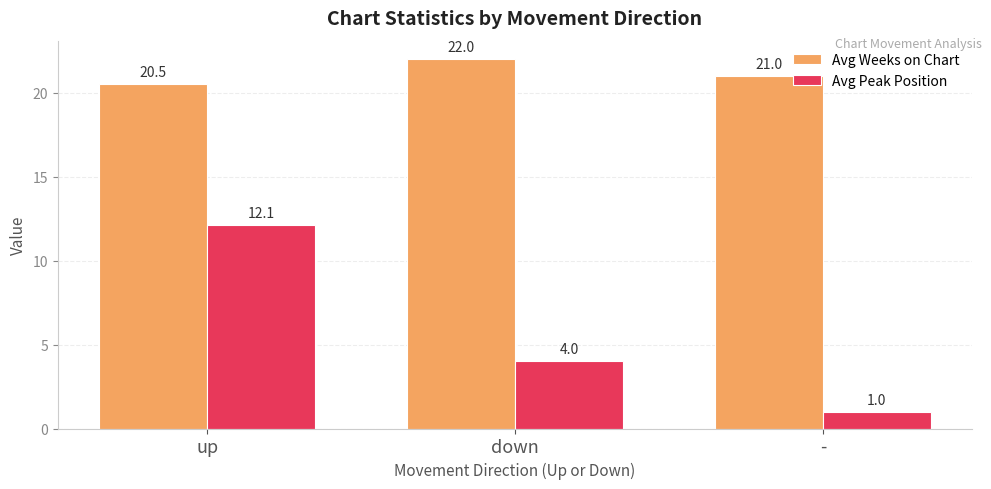

What is the difference between the maximum and minimum values in the Avg Weeks on Chart series?

1.5